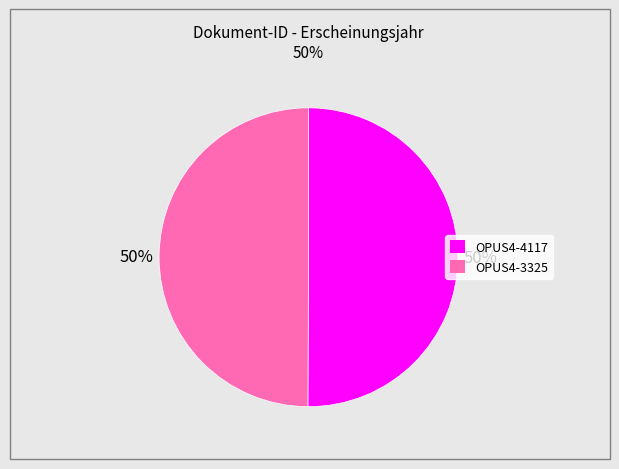

The OPUS4-4117 slice represents 58% of the pie. True or false?

False